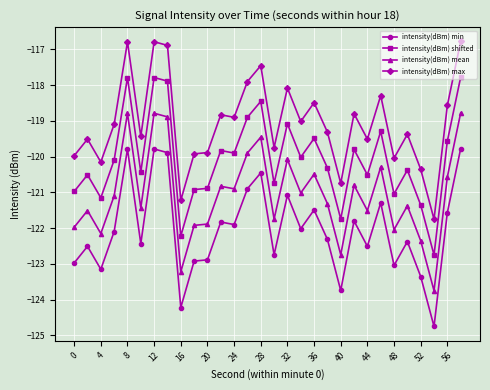

True or false: intensity(dBm) mean has more than 2 interior local peaks.

True